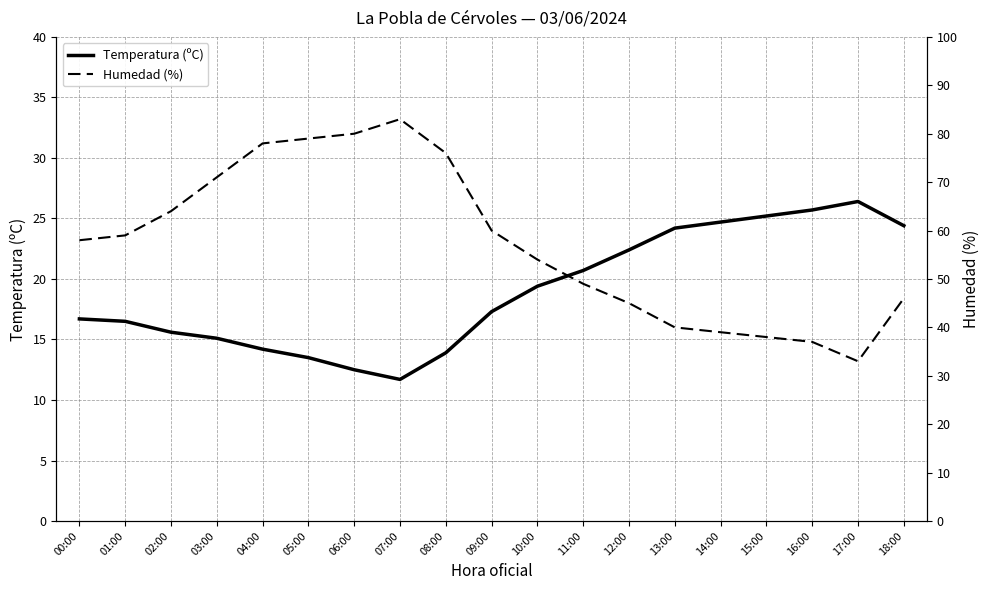

Does the chart have visible grid lines?

Yes